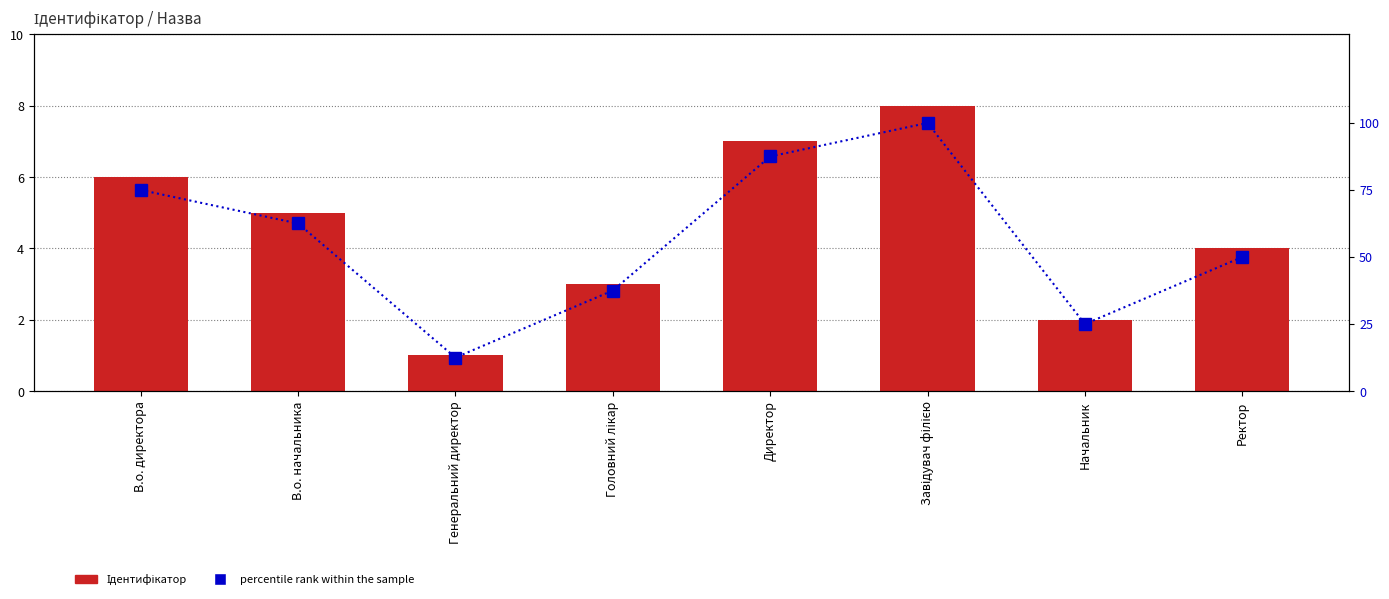

What is the difference between the second highest and second lowest values in the percentile rank within the sample series?

62.5